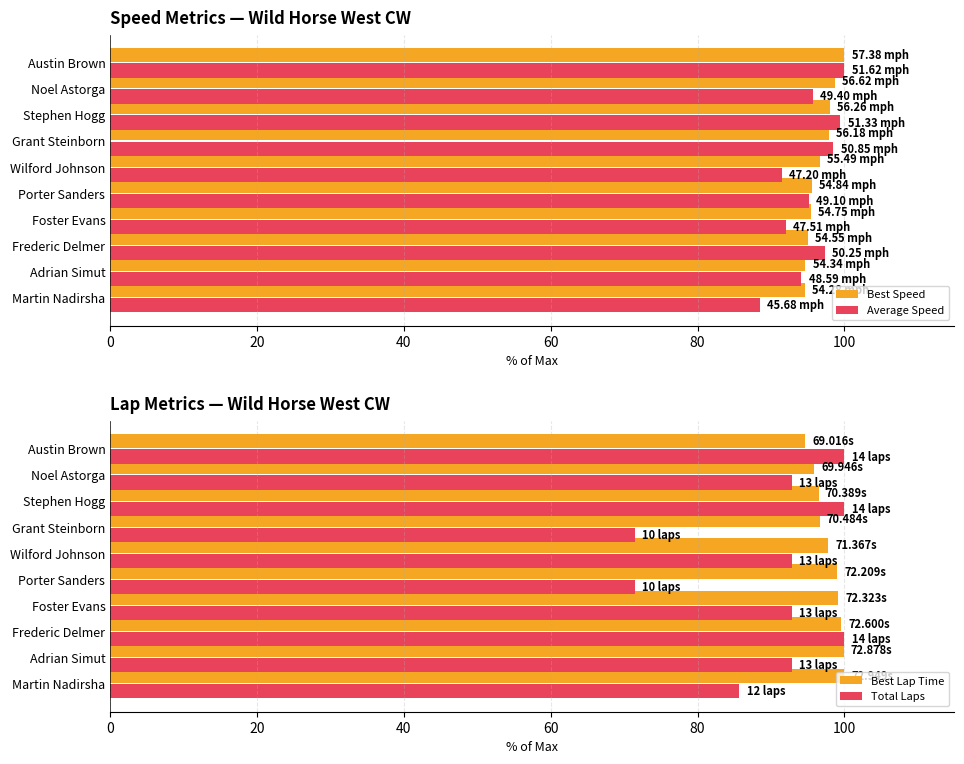

Which series has the largest range (max minus min)?

Total Laps